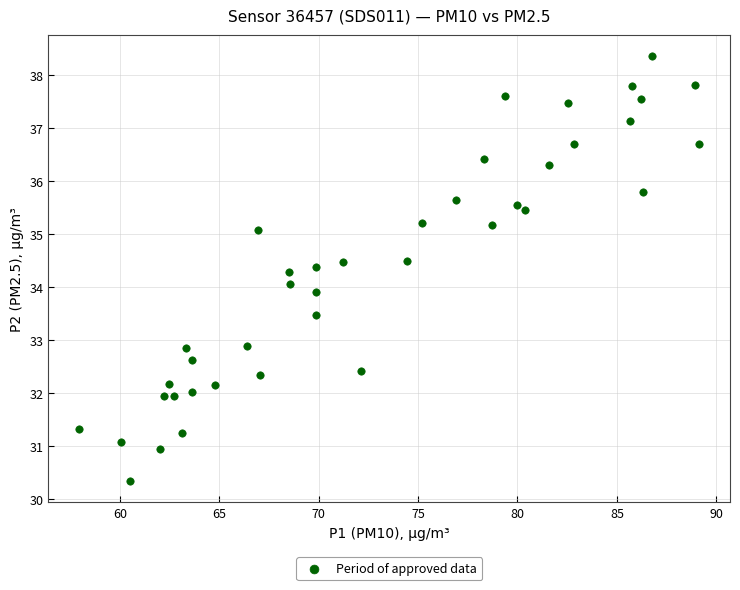

What is the range of X values (max minus min)?

31.2